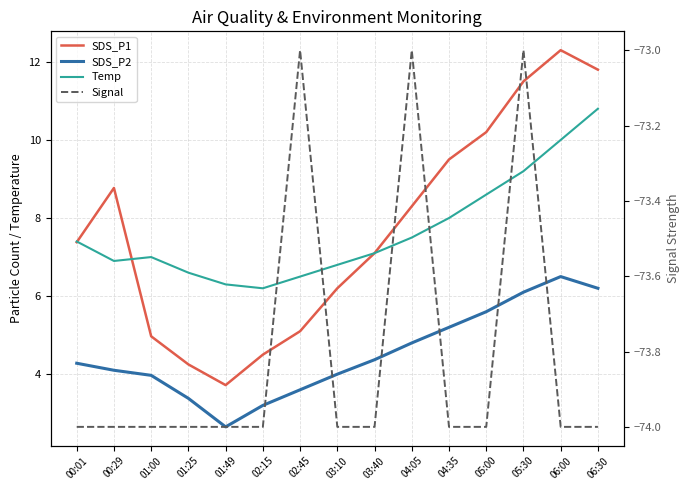

How many values in the SDS_P2 series are below 4?

5